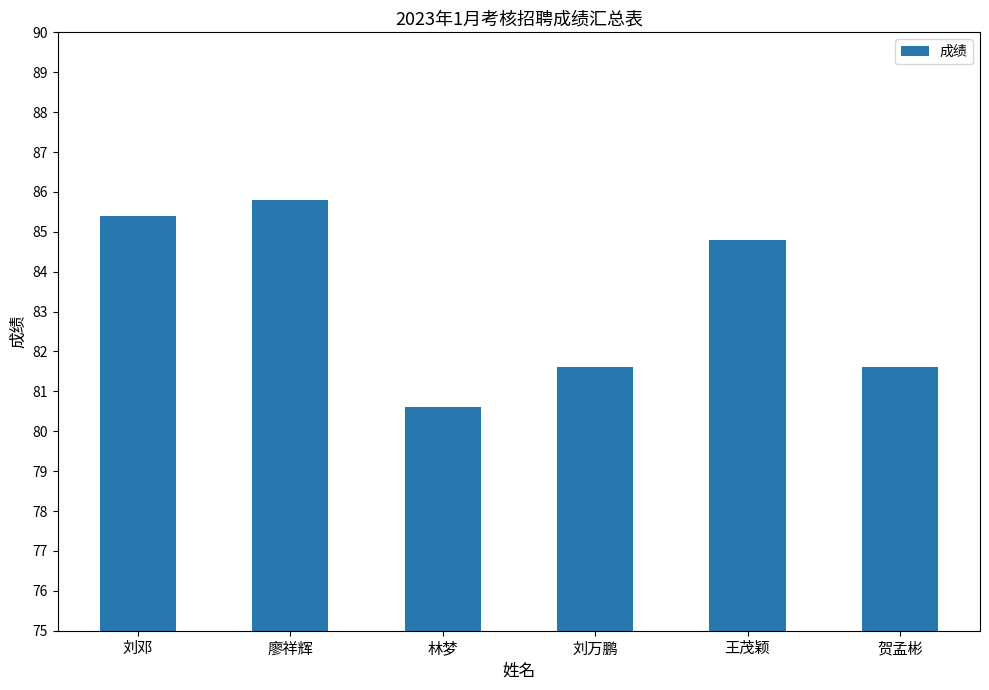

Is it true that the value at 王茂颖 is 40.6?

False